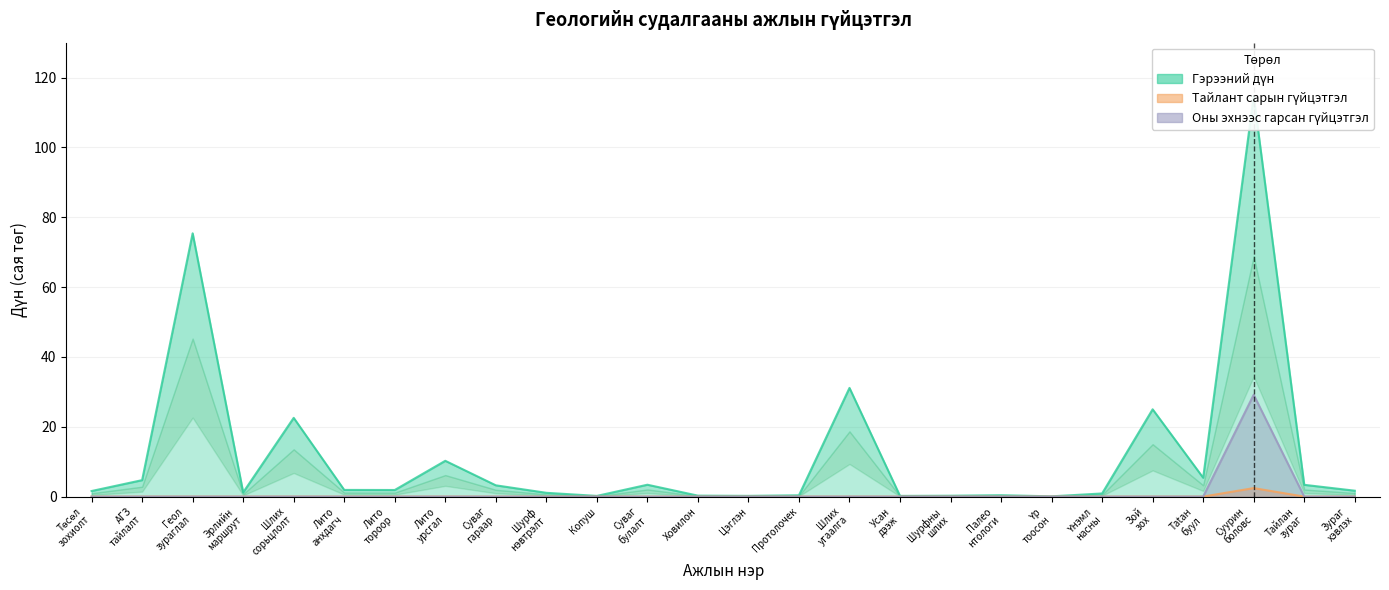

The value of monthly_amount at Шлих угаалга is 10.1. True or false?

False